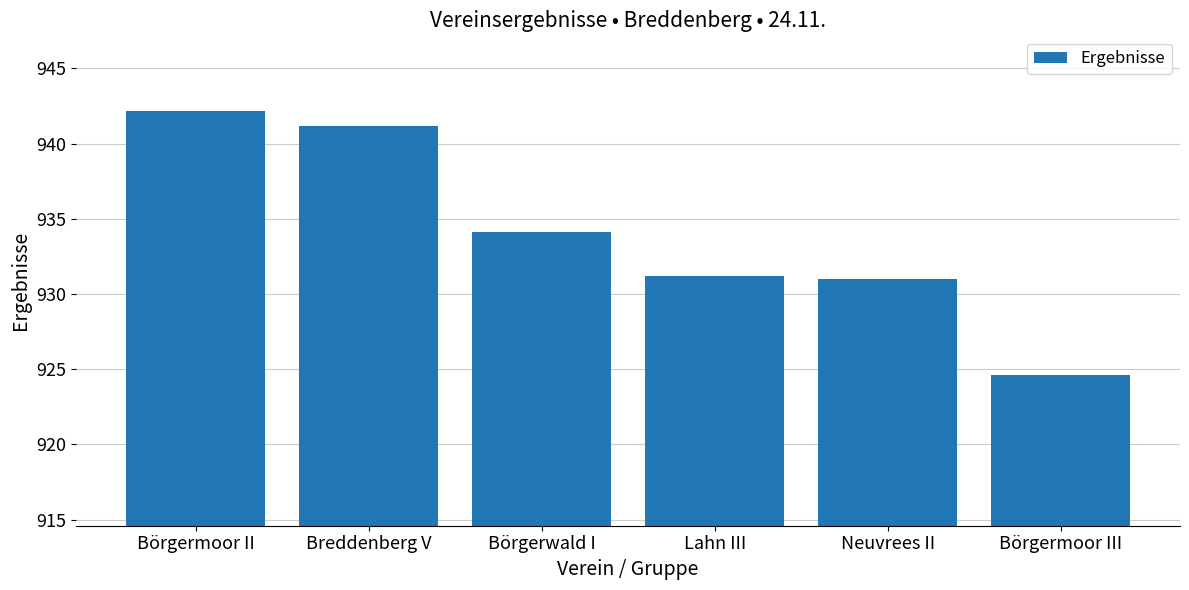

At which label is the value closest to 933?

Börgerwald I